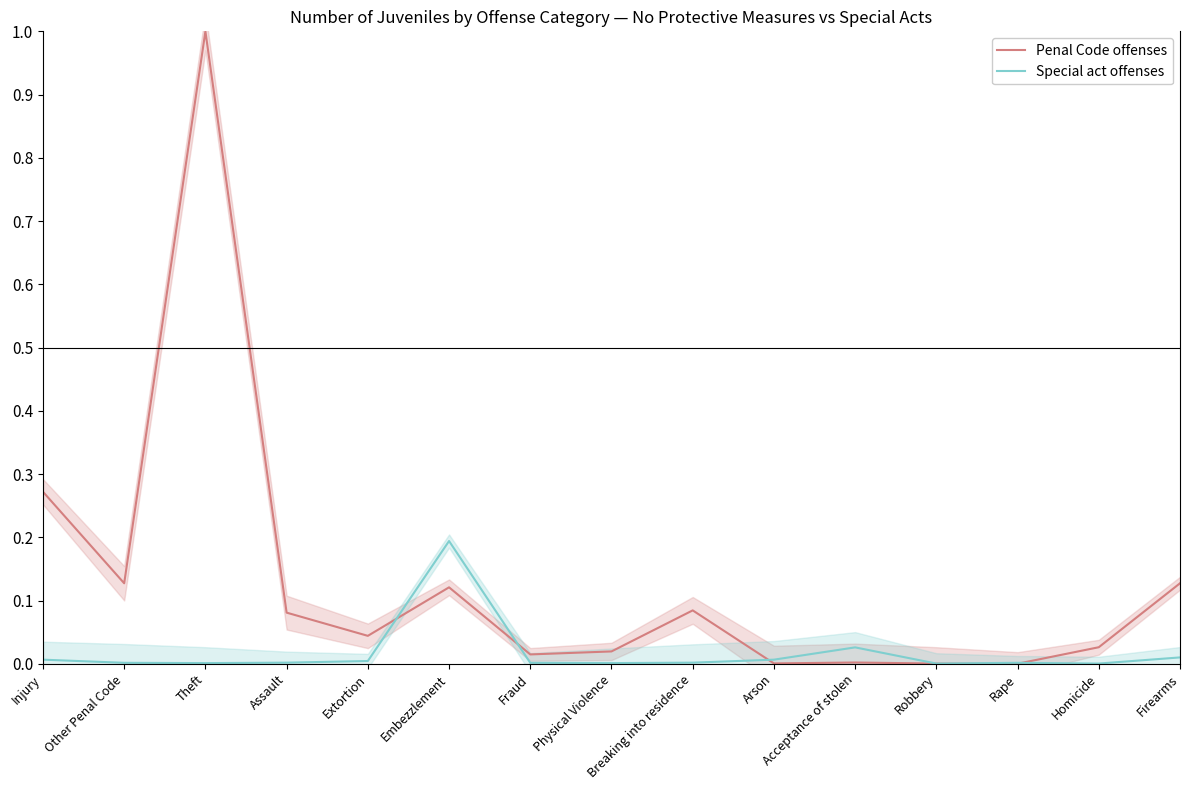

What is the label of the 8th point from the left?

Physical Violence